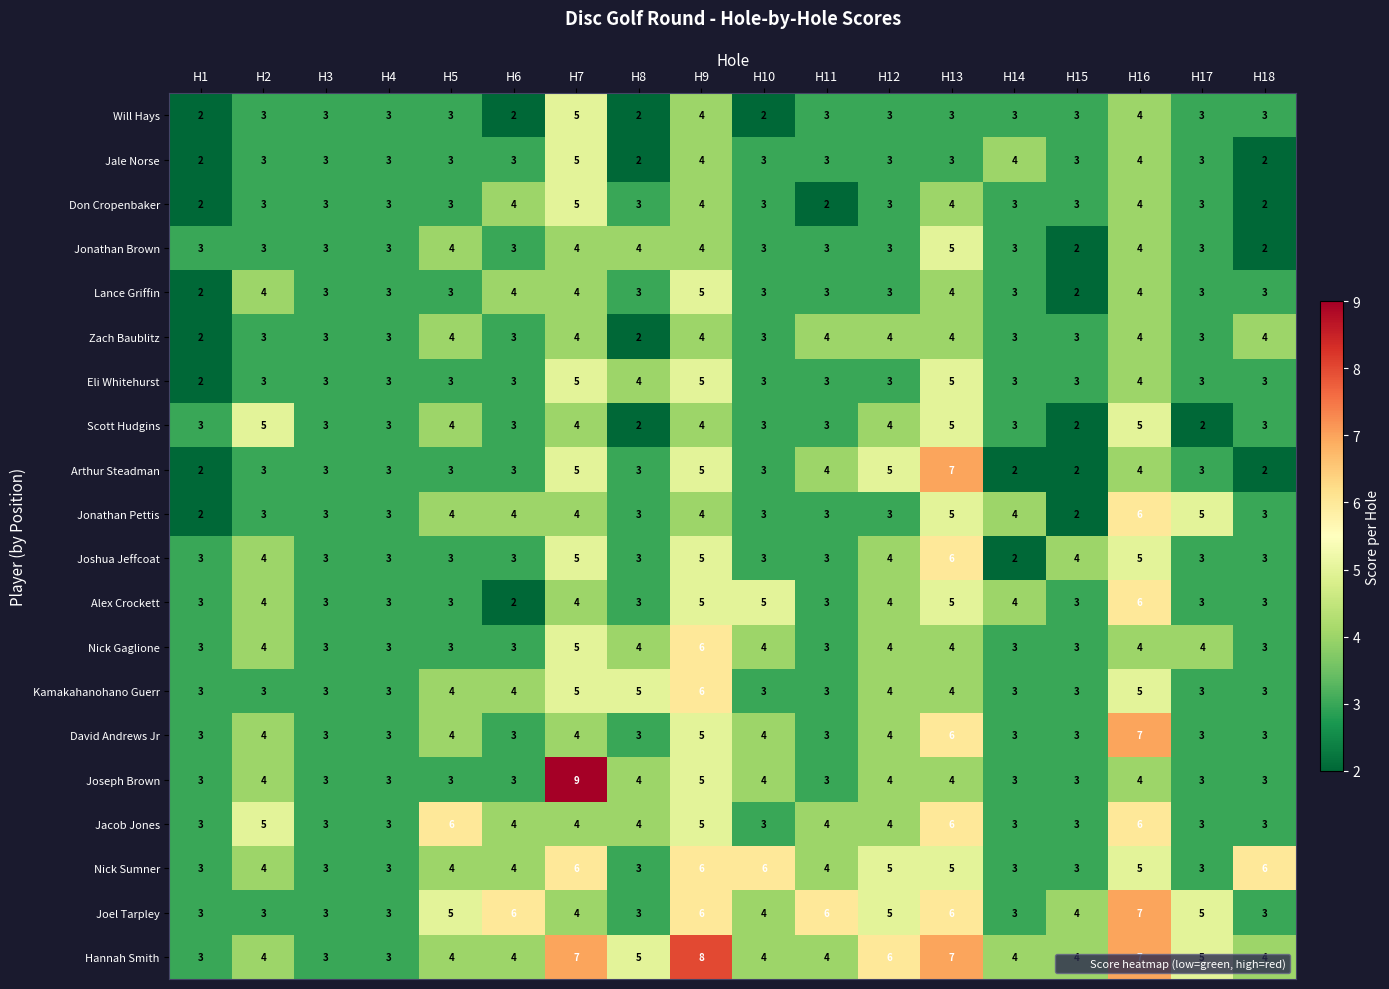

Read the Kamakahanohano Guerr value at H4.

3